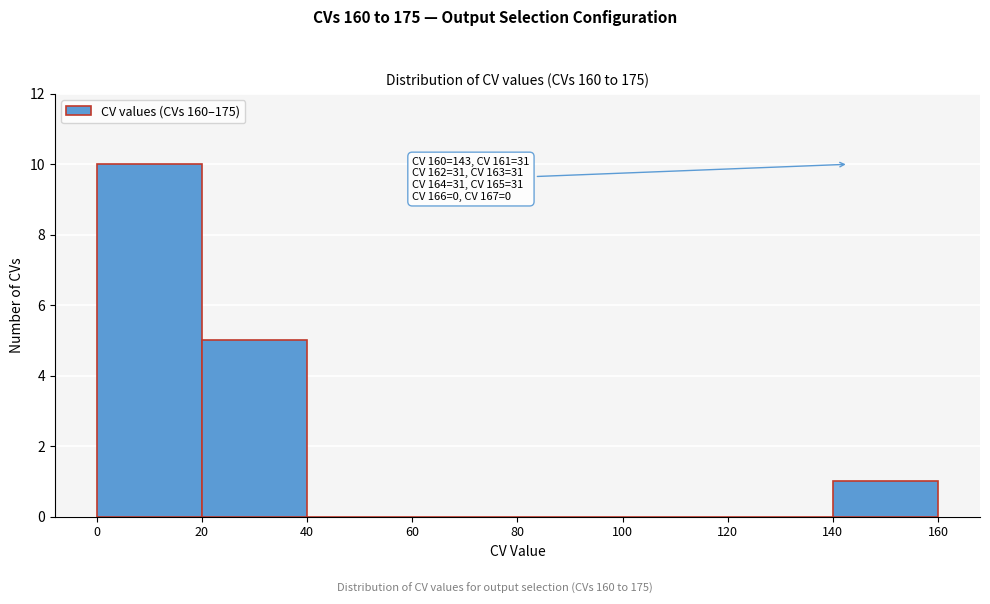

Over which range of the x-axis is the bar tallest?

0 to 20